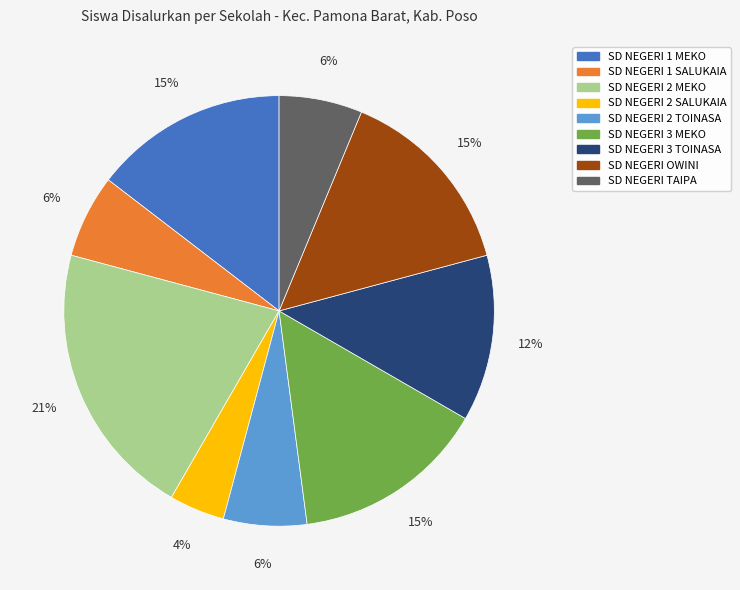

True or false: SD NEGERI 1 MEKO accounts for 15% of the total.

True